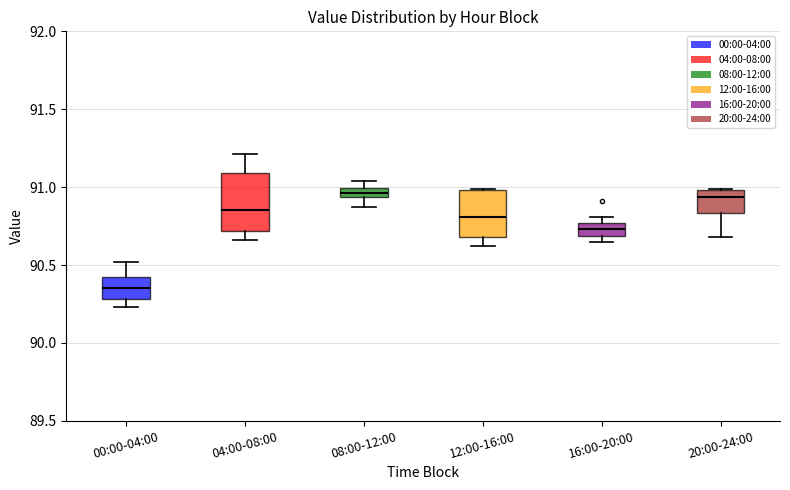

Comparing the boxes themselves (not the whiskers), which one is the tallest?

04:00-08:00